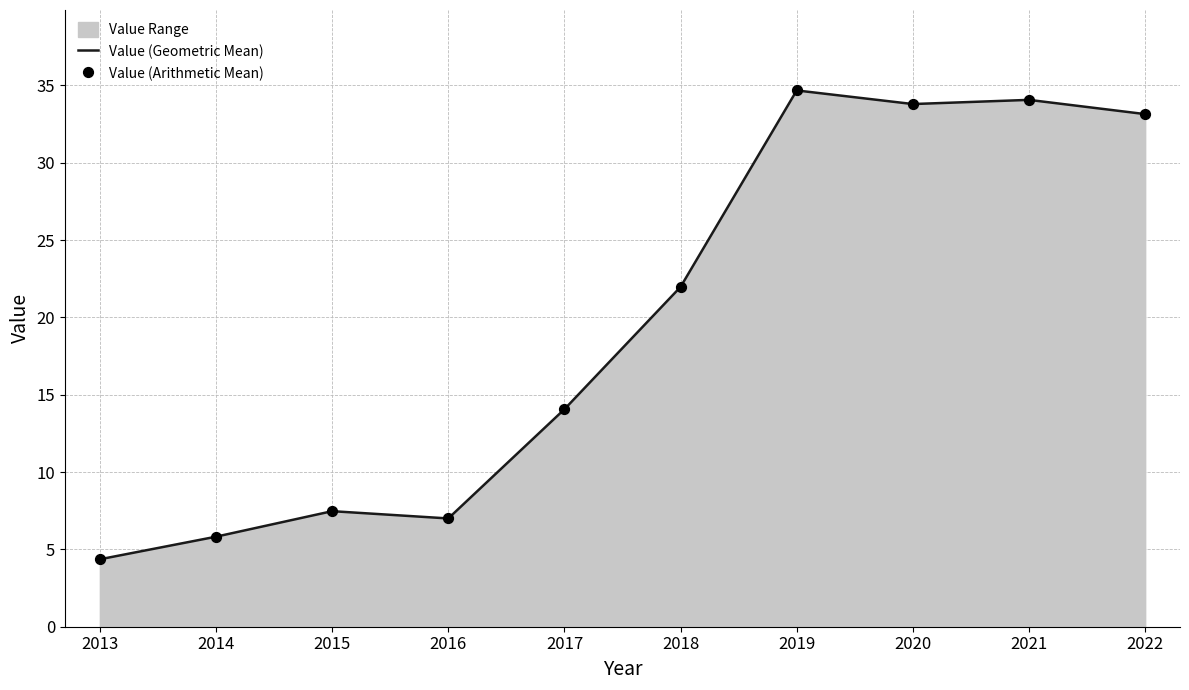

At which label does the data first exceed 21?

2018